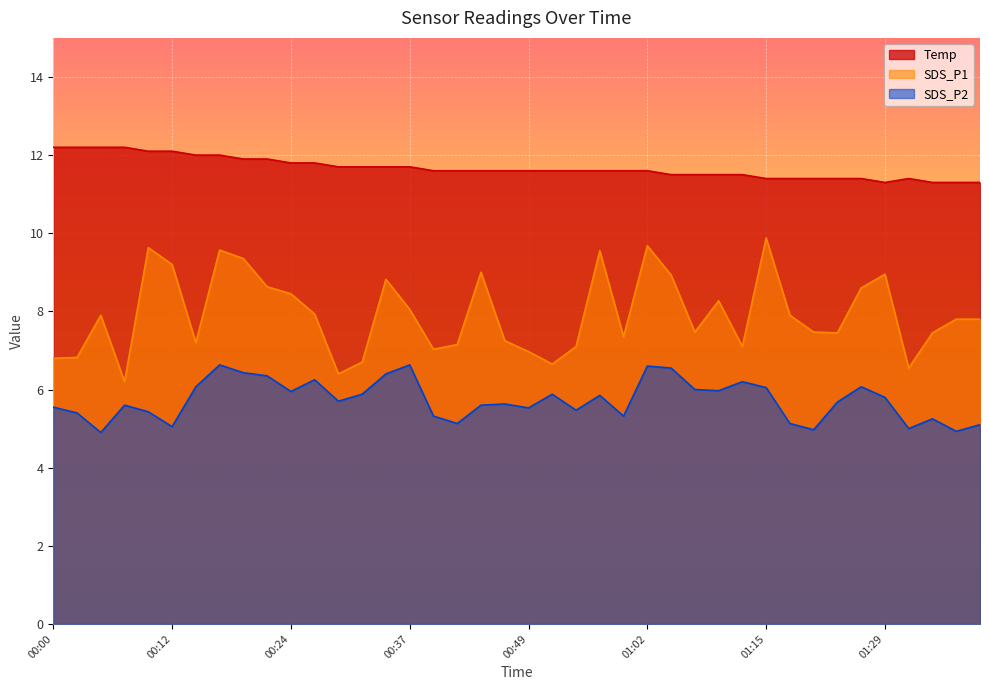

What is the sum of the SDS_P2 values at 00:12 and 01:15?

11.1